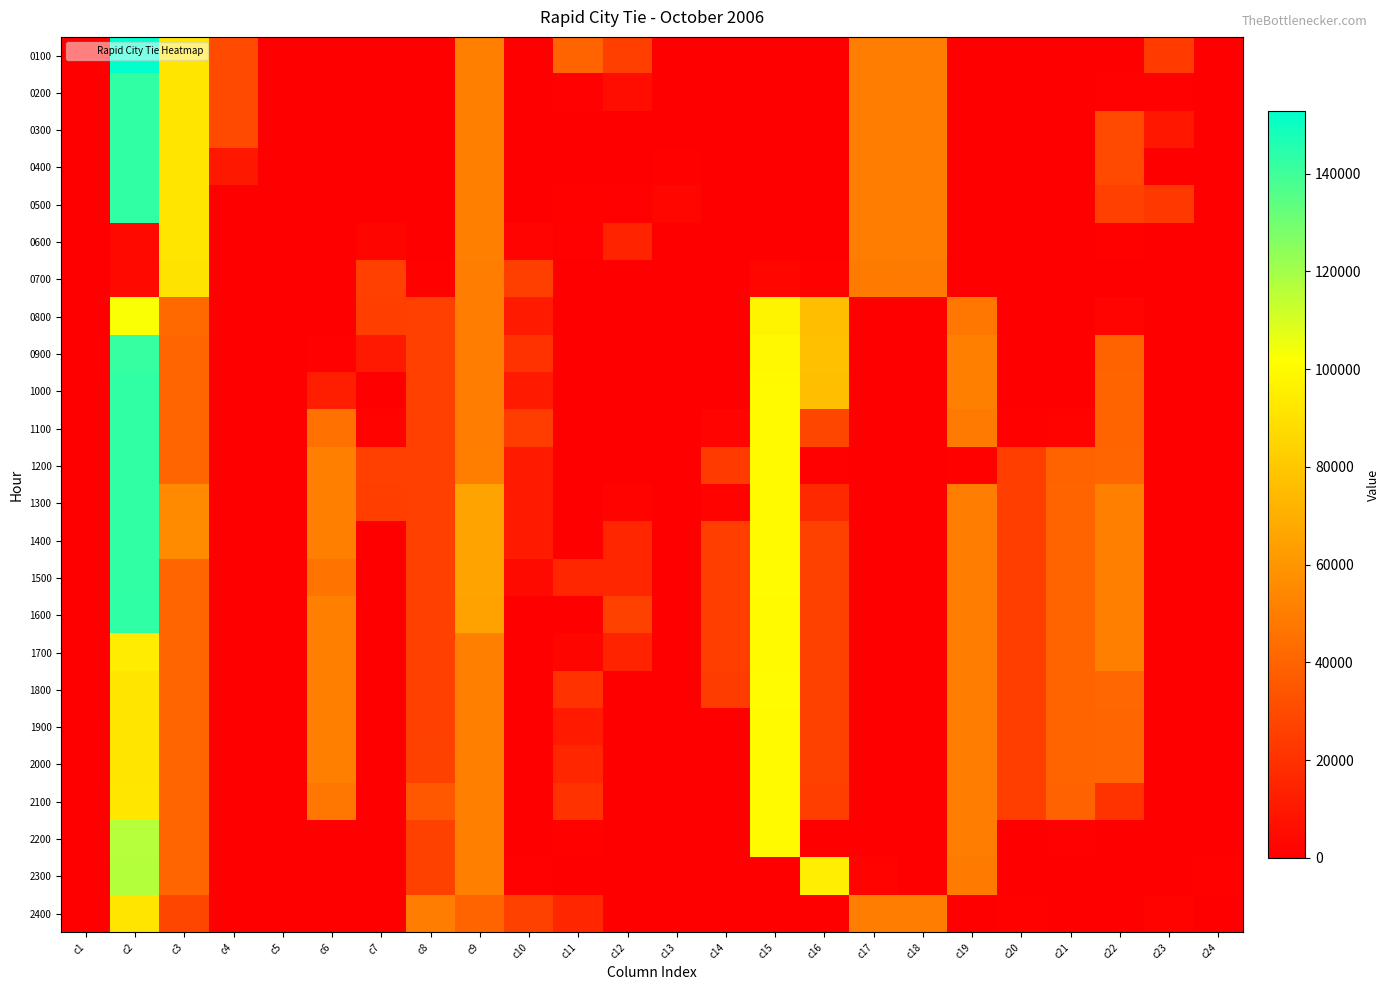

Rank the series at c7 from lowest to highest value.

1000, 1400, 1600, 1800, 2000, 2200, 1500, 1700, 1900, 2100, 0200, 0400, 2300, 0100, 0300, 0500, 2400, 1100, 0600, 0900, 0800, 1300, 0700, 1200